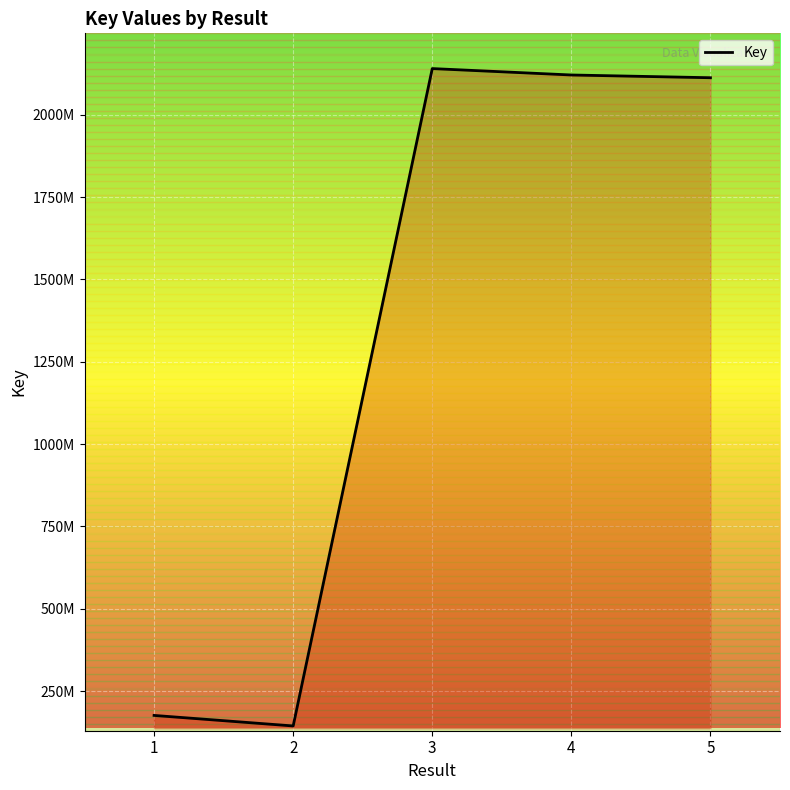

Rank the categories by value from highest to lowest.

3, 4, 5, 1, 2